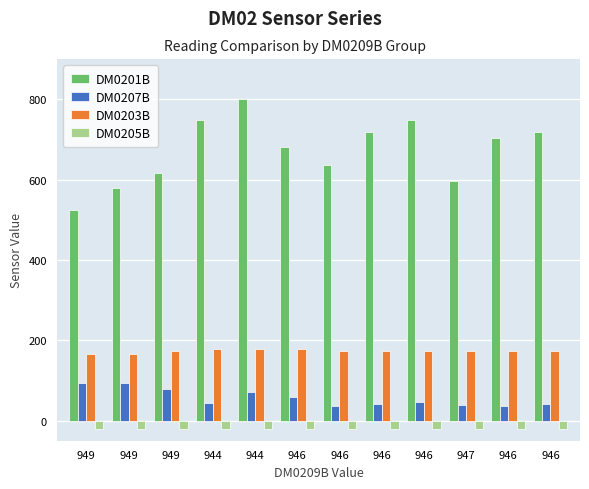

At how many categories does at least one series exceed 618?

8